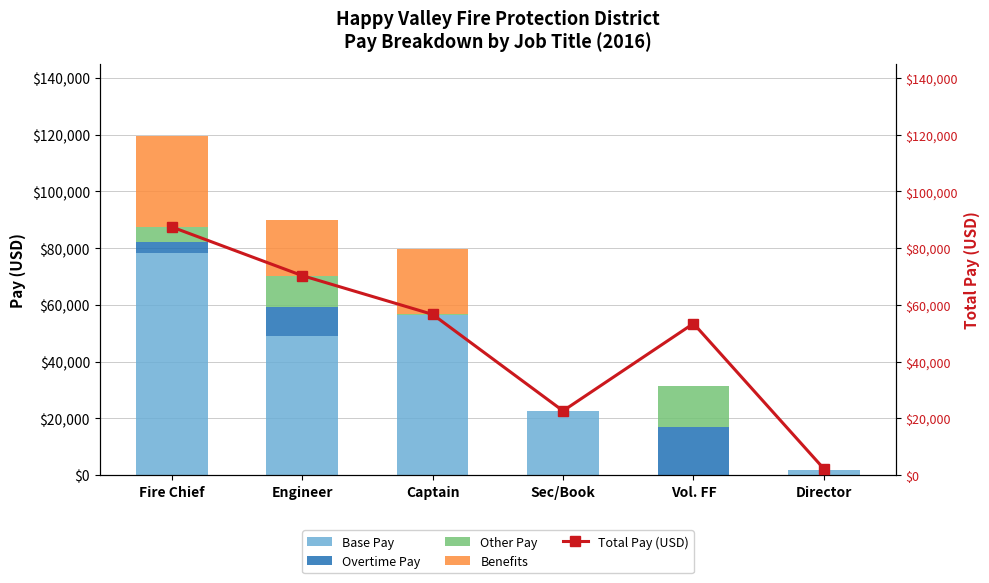

What is the spread (max minus min) of values at Vol. FF?

53420.6